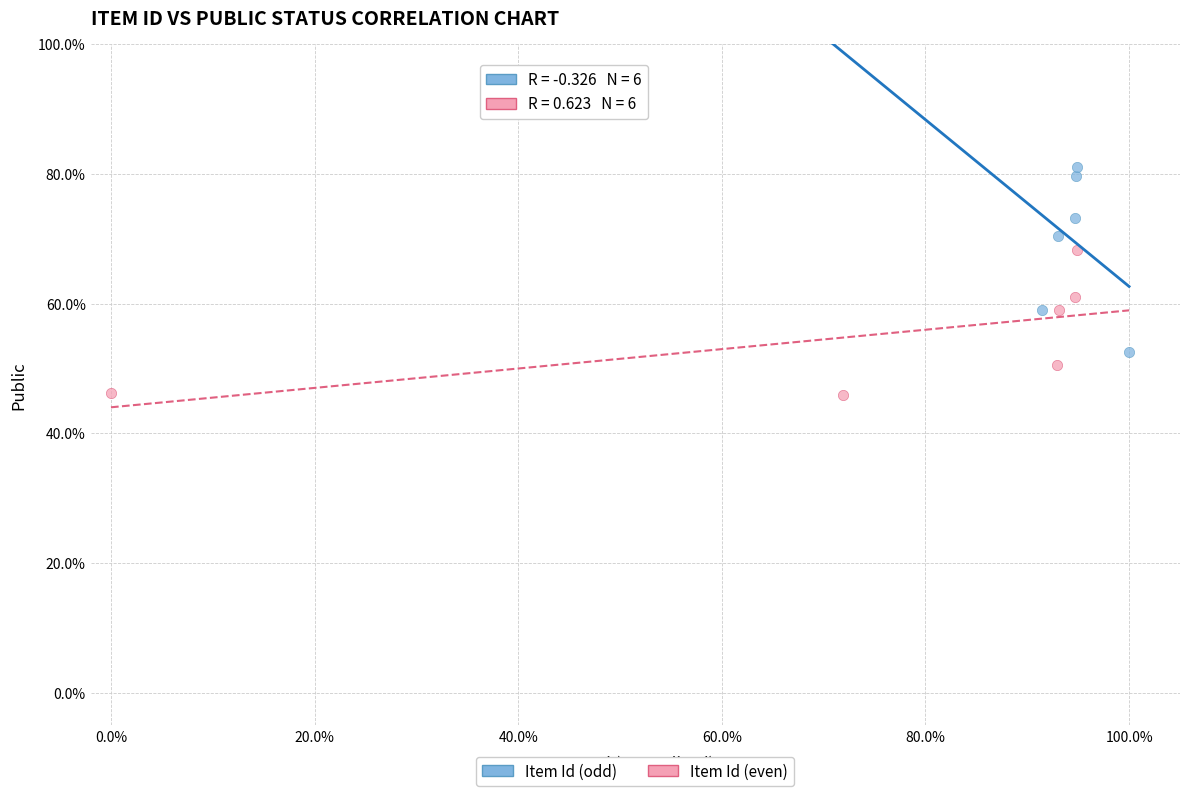

Which series has the largest Y range (max minus min)?

Item Id (odd)